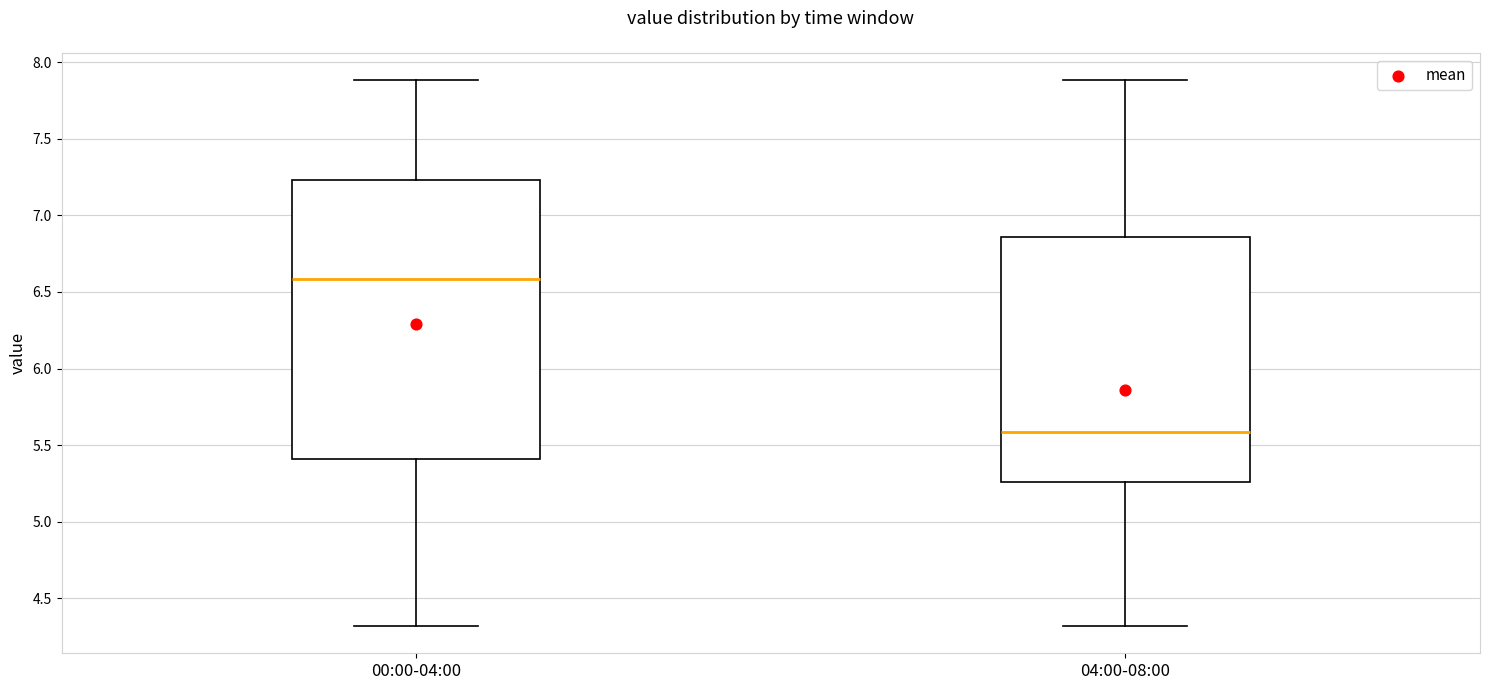

Where does the upper whisker of the box for 04:00-08:00 end on the y-axis? The values are not printed on the chart, so give them approximately, as read against the axis.

7.90